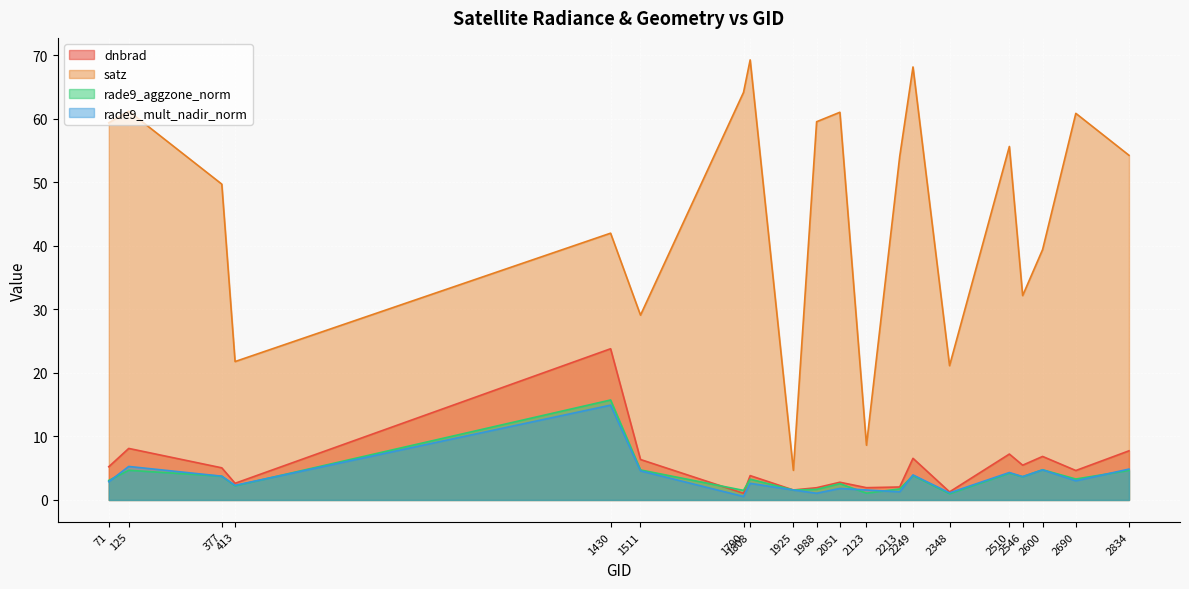

True or false: satz has a value of 29.1 at 1511.

True